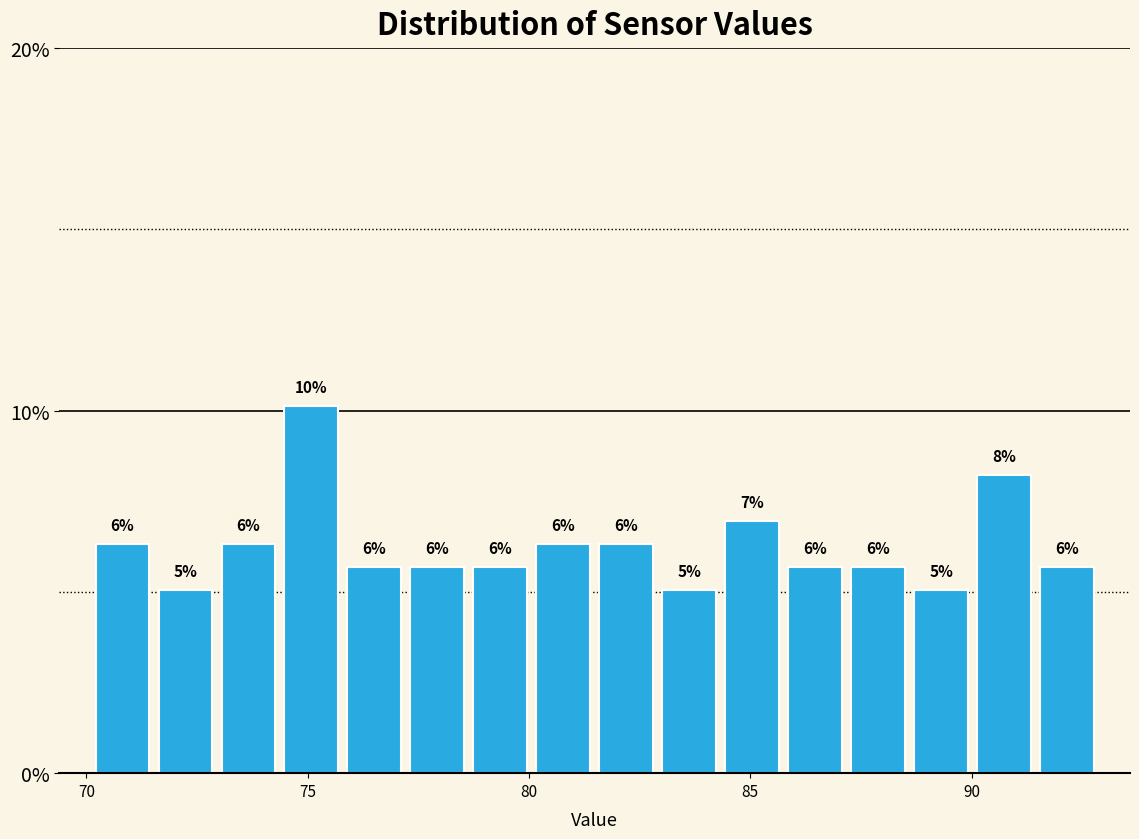

Around what value on the x-axis is the tallest bar? Give the approximate position of its centre, as read against the axis.

75.0